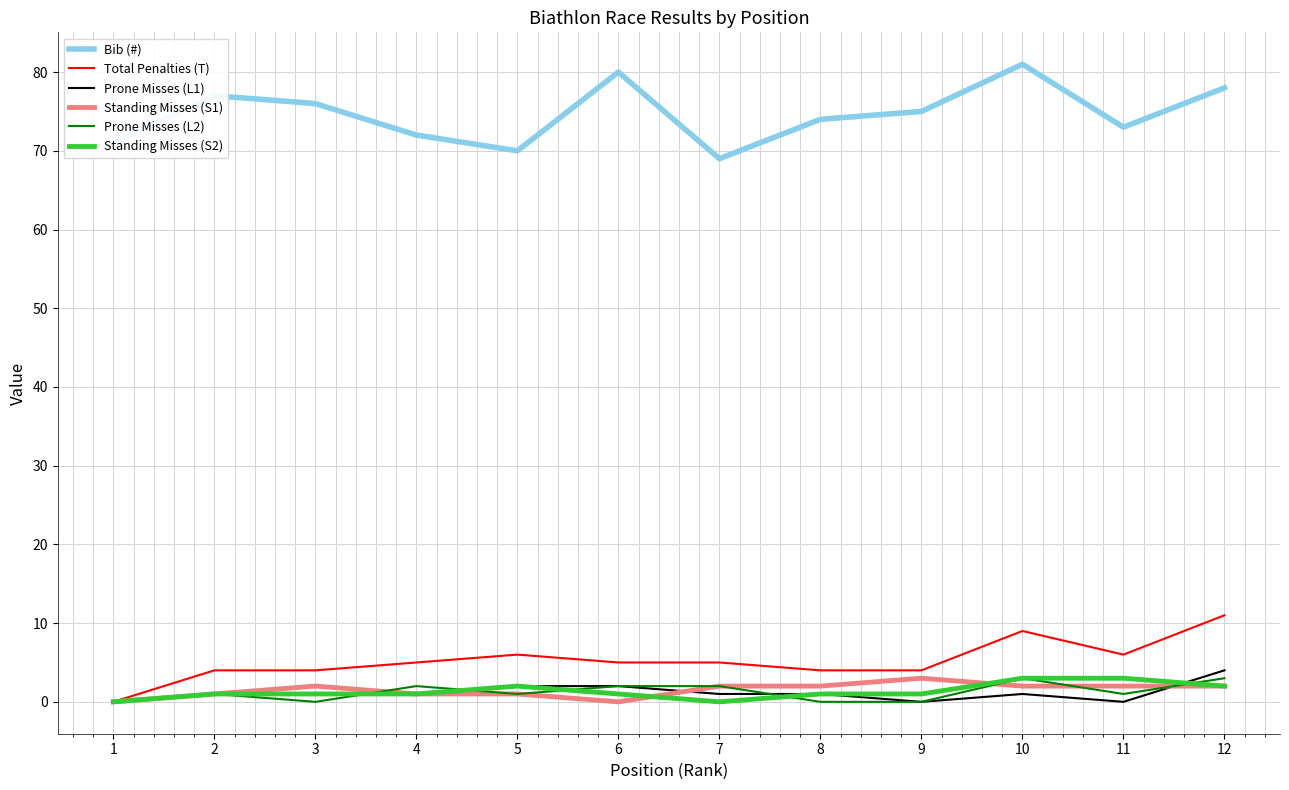

True or false: Total Penalties (T) has a value of 0 at 1.

True